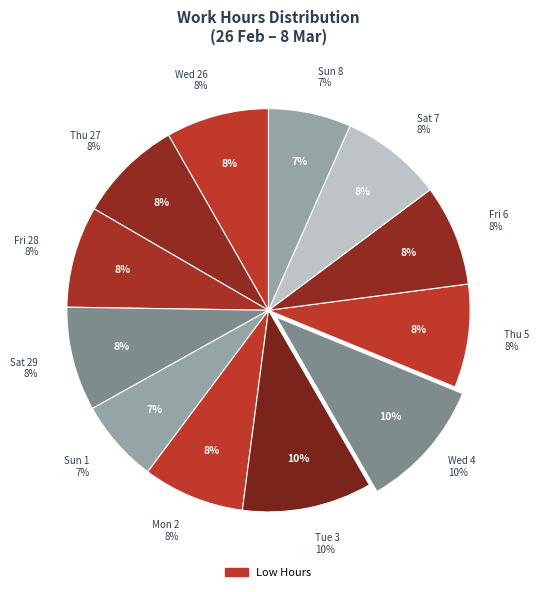

To the nearest percent, what is the average slice percentage?

8%